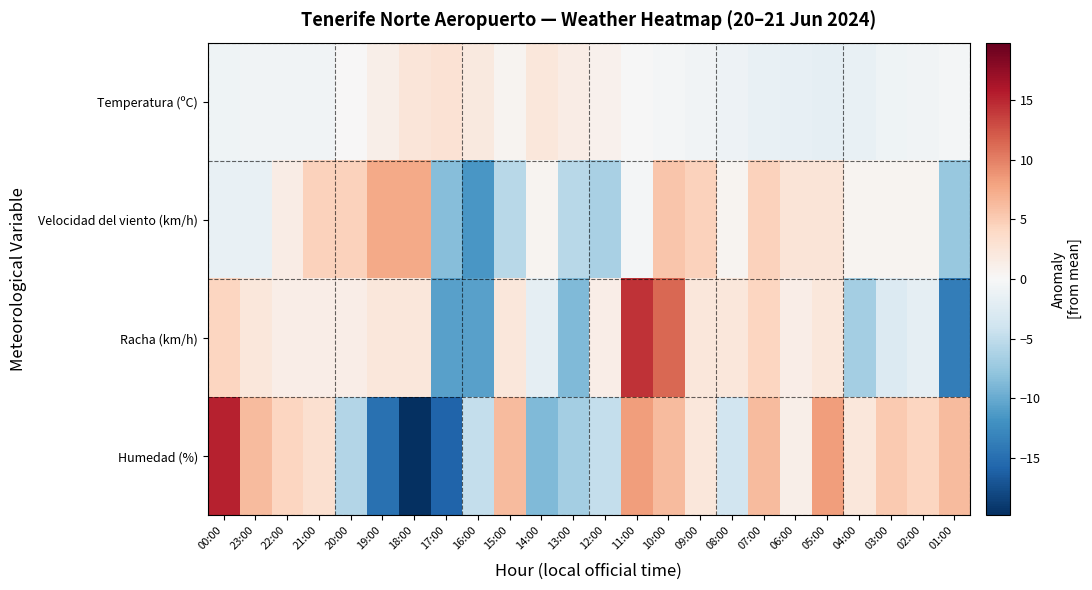

What is the total value across all series at 13:00?

-19.5